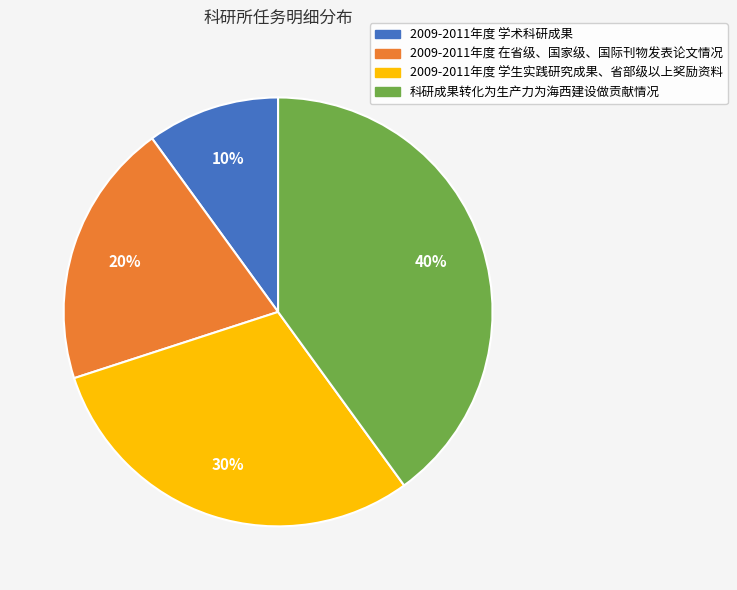

What percentage is the 2009-2011年度 在省级、国家级、国际刊物发表论文情况 slice, to the nearest percent?

20%